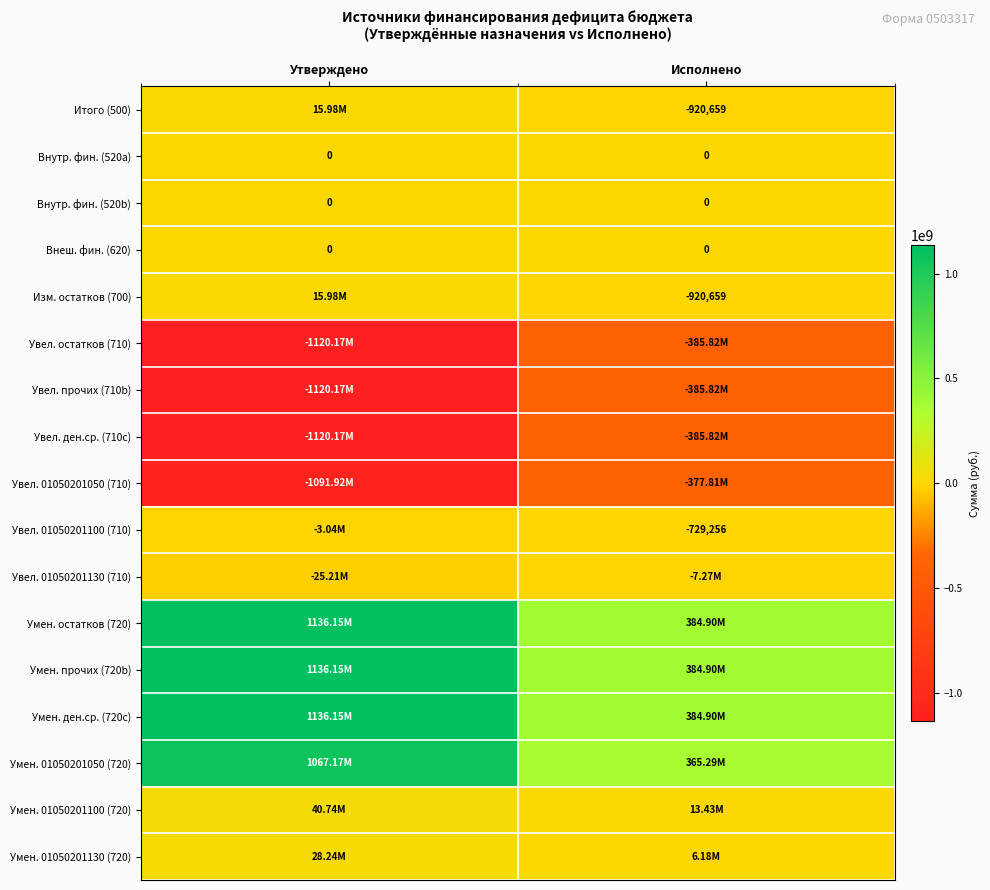

What is the average value of the Умен. 01050201130 (720) series?

17209869.9